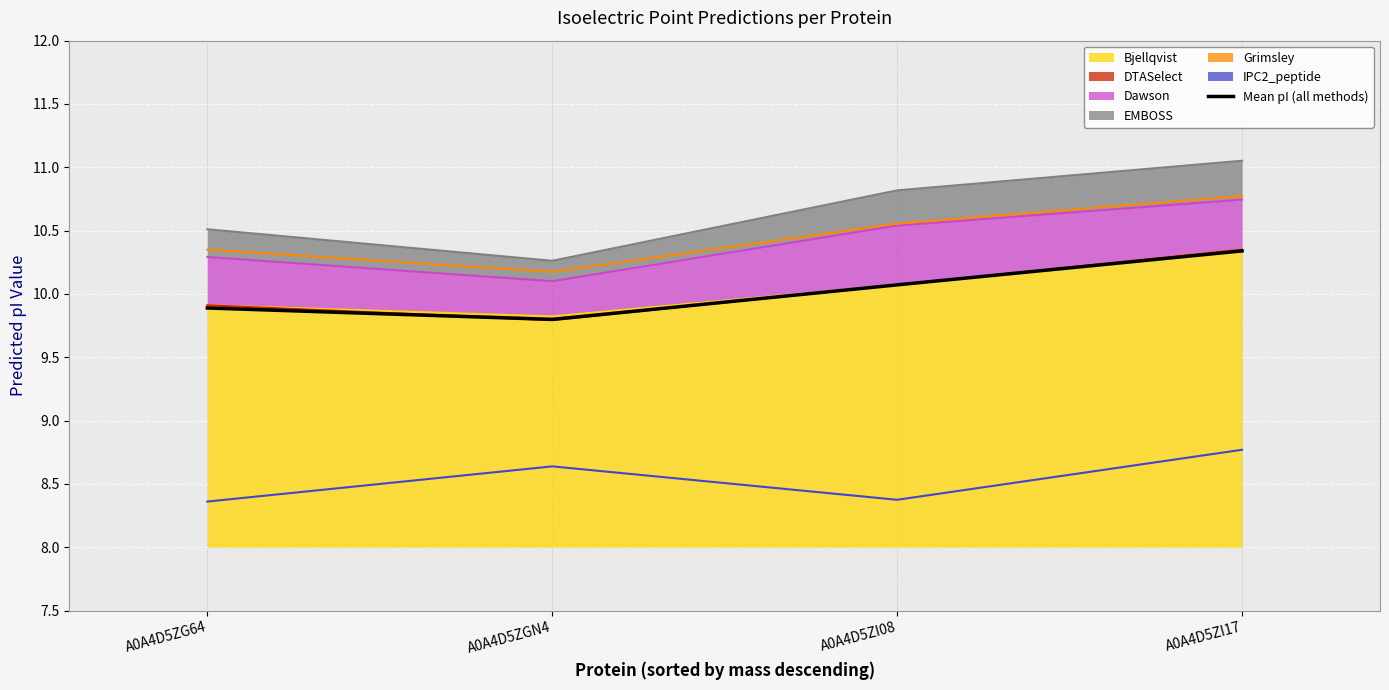

Rank the categories by value from highest to lowest.

A0A4D5ZI17, A0A4D5ZI08, A0A4D5ZG64, A0A4D5ZGN4